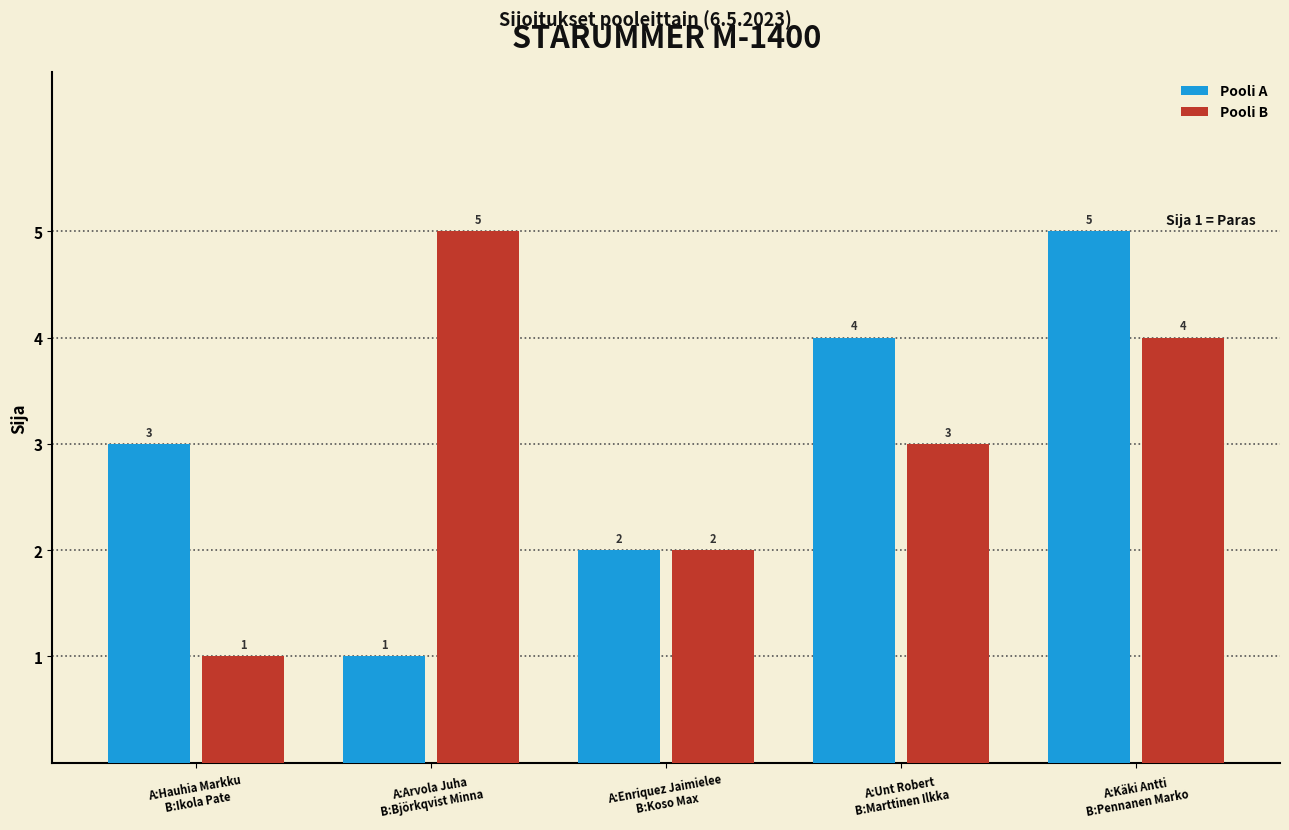

What is the average value of the Pooli B series?

3